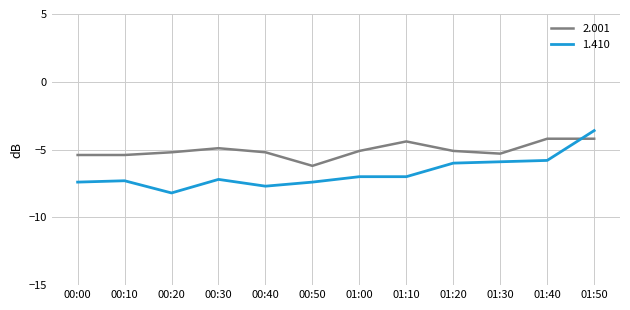

Which series has the largest range (max minus min)?

1.410